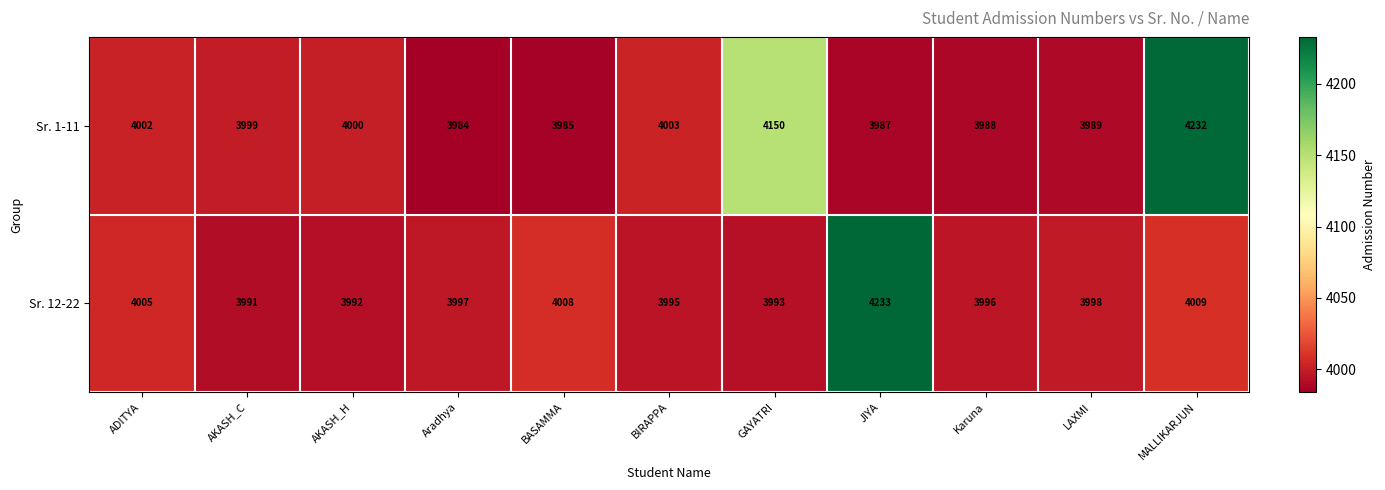

What is the smallest value displayed?

3984